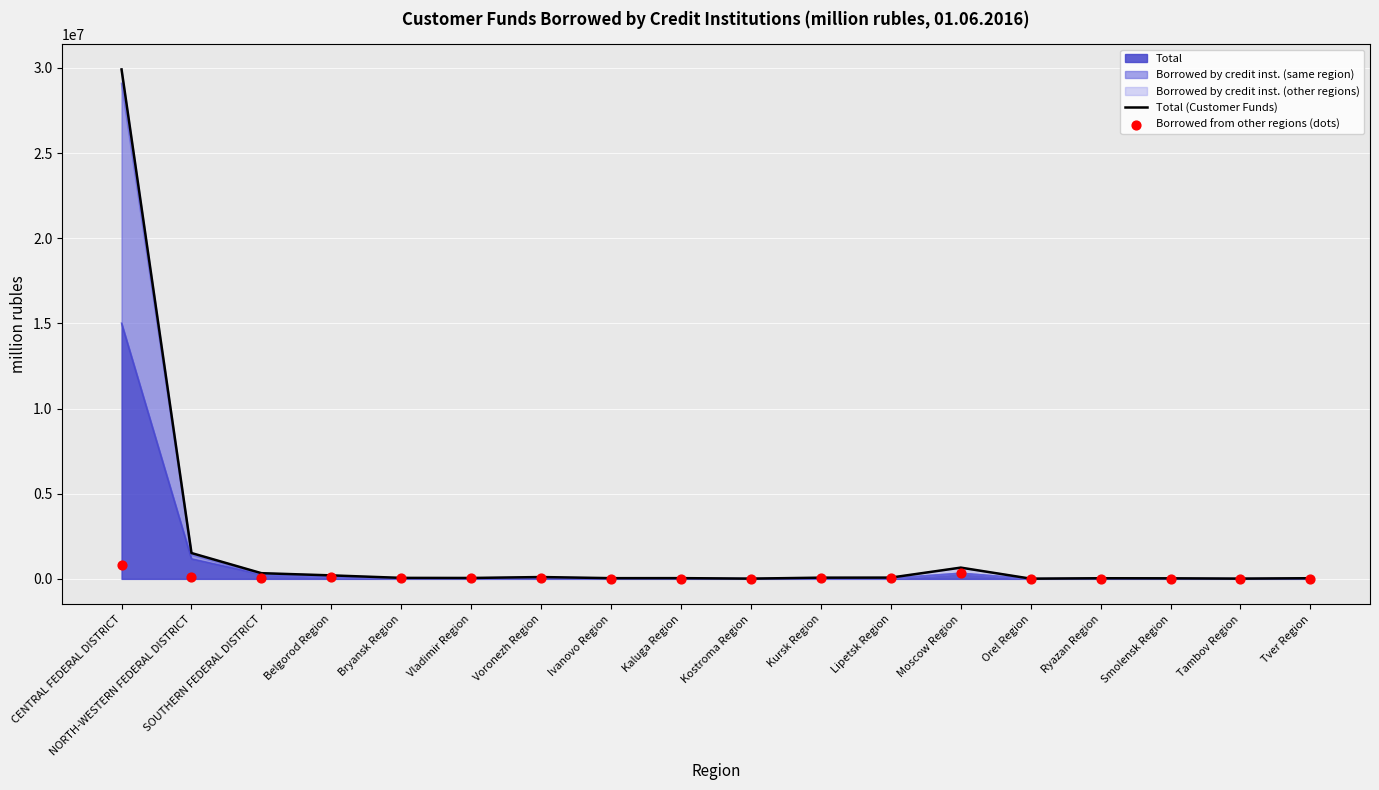

Which category has the highest value in the Total series?

CENTRAL FEDERAL DISTRICT